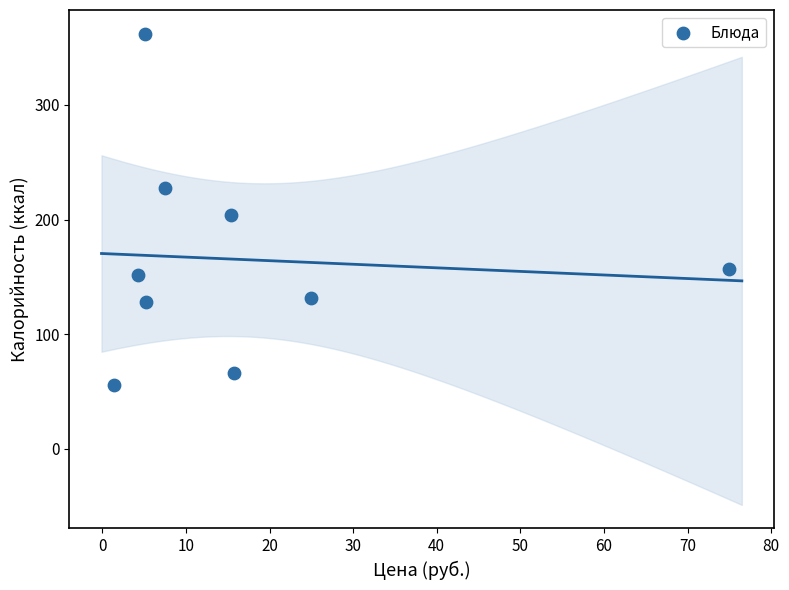

What is the average X value?

17.2